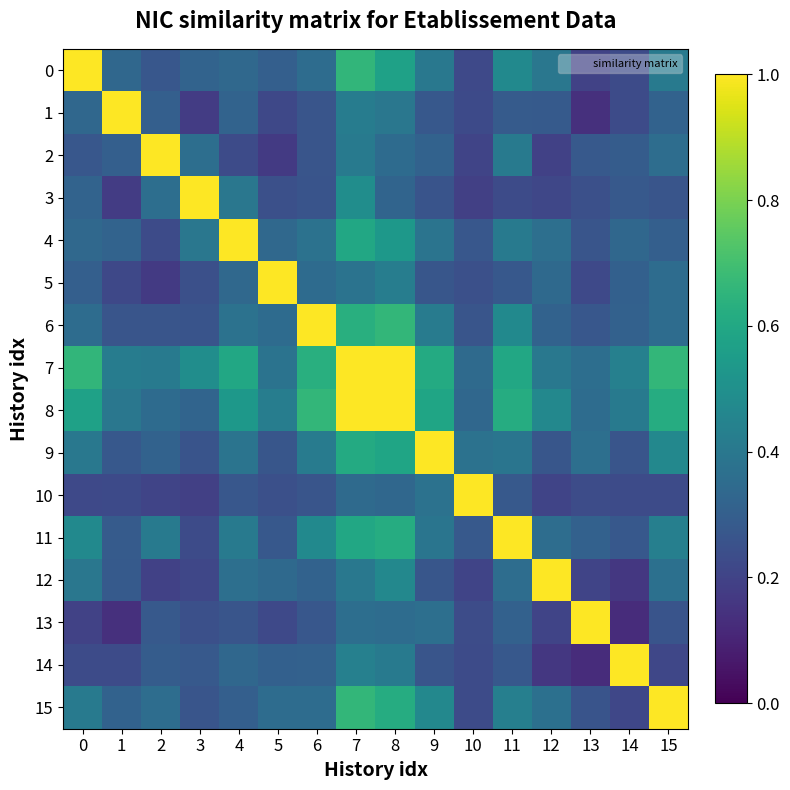

Which series changed the most between 6 and 11?

6